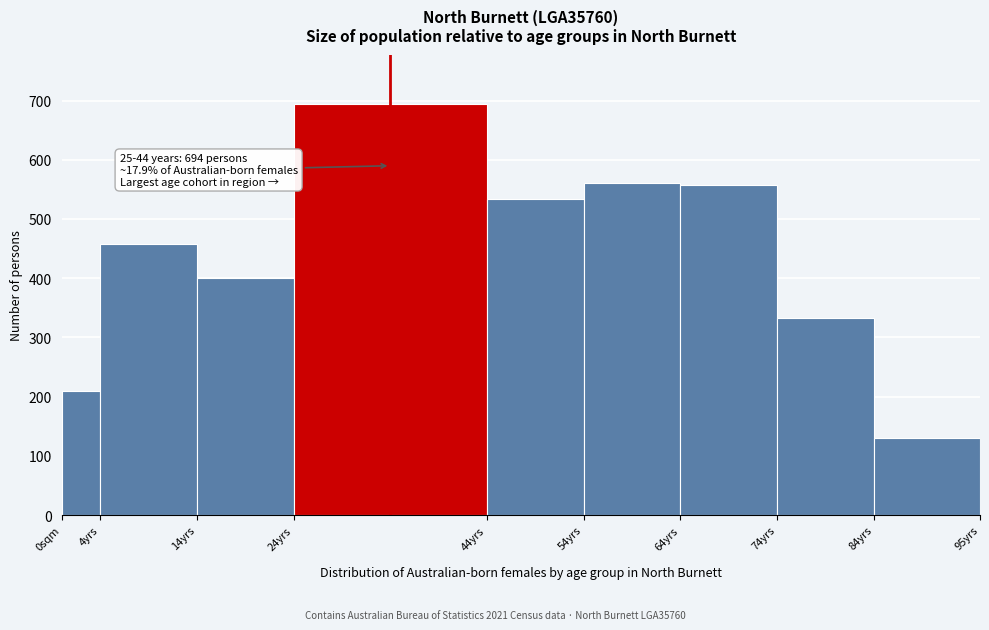

What is the difference between the maximum and second lowest values?

484